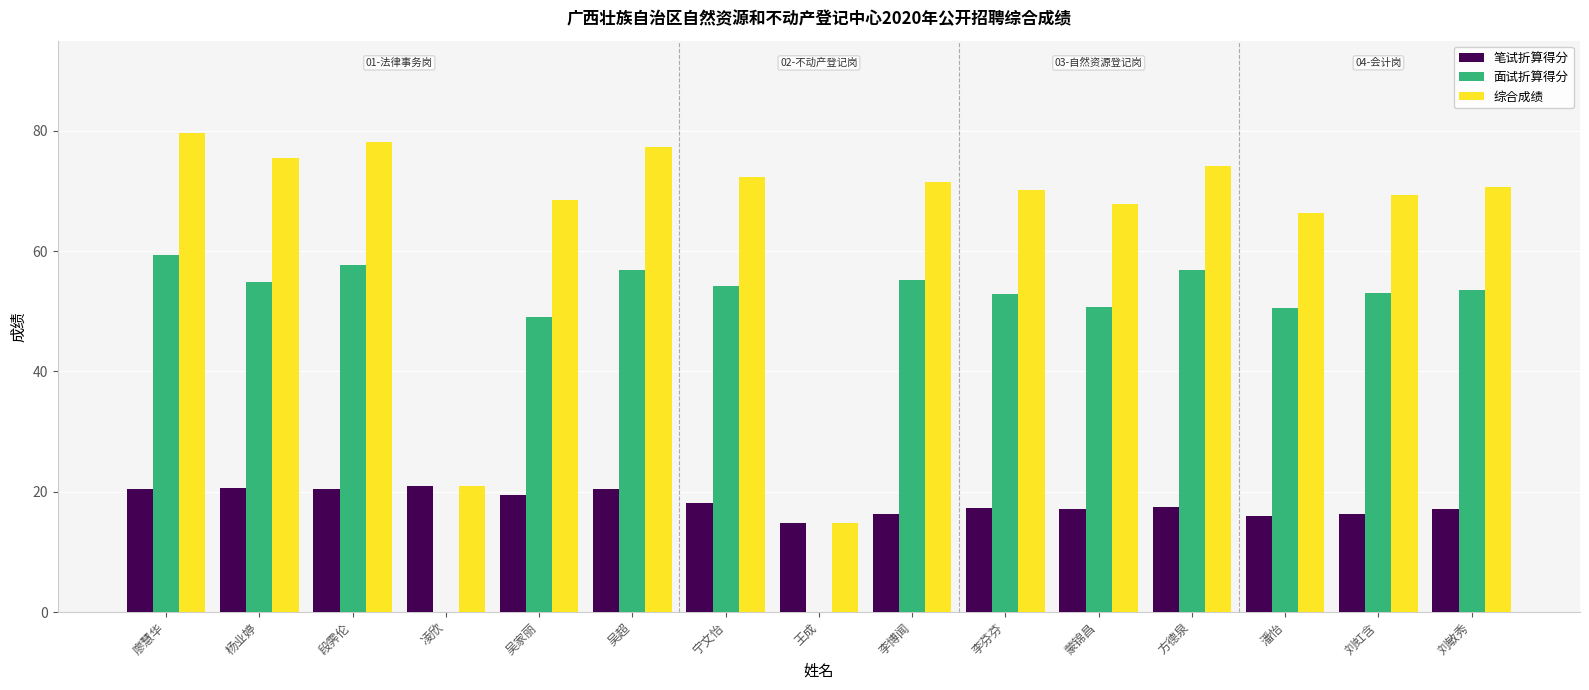

Count the number of categories in the chart.

15